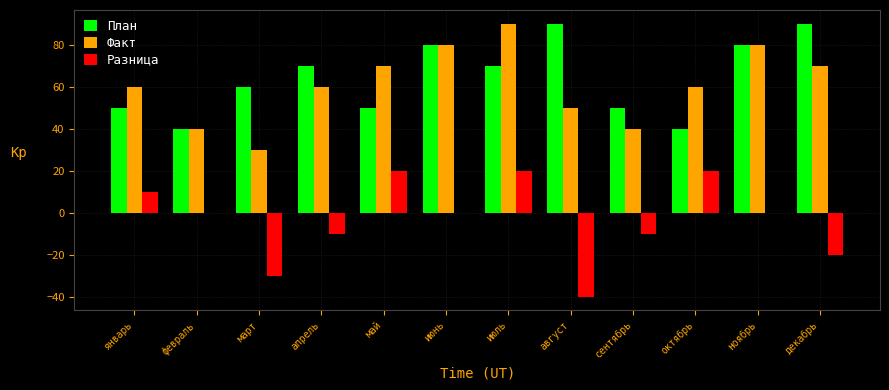

Reading left to right, what are all the values shown in this chart?

План: 50	40	60	70	50	80	70	90	50	40	80	90
Факт: 60	40	30	60	70	80	90	50	40	60	80	70
Разница: 10	0	-30	-10	20	0	20	-40	-10	20	0	-20